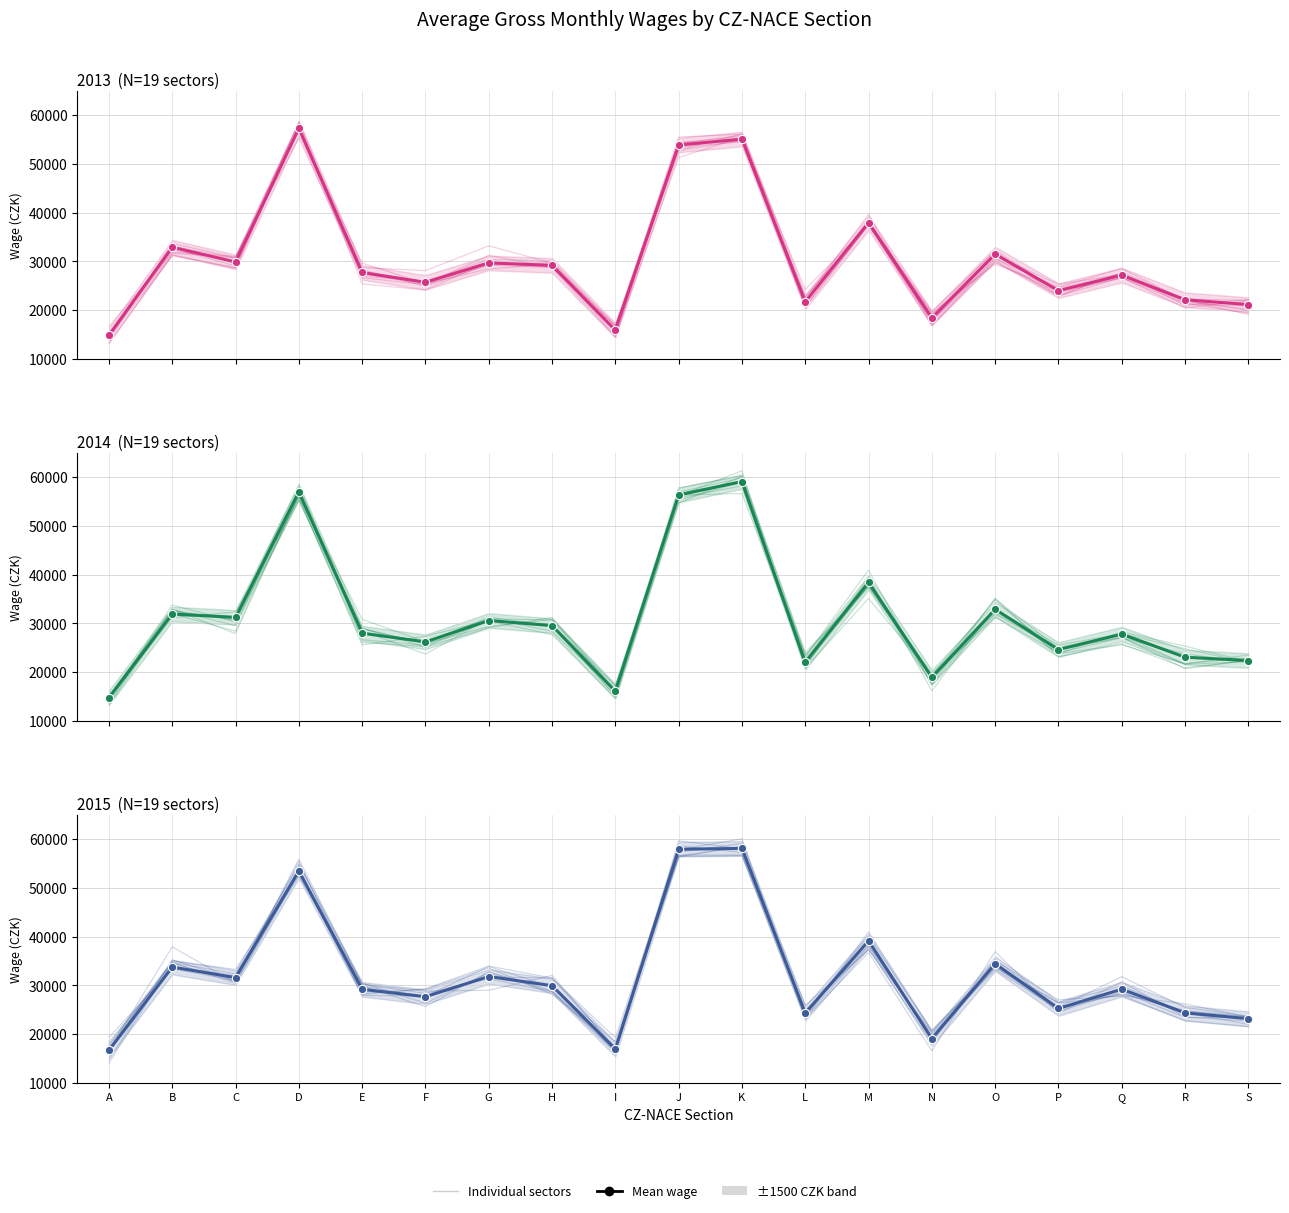

Is the value of Individual sectors (noise) at H greater than the value of 2014 Mean wage at N?

Yes